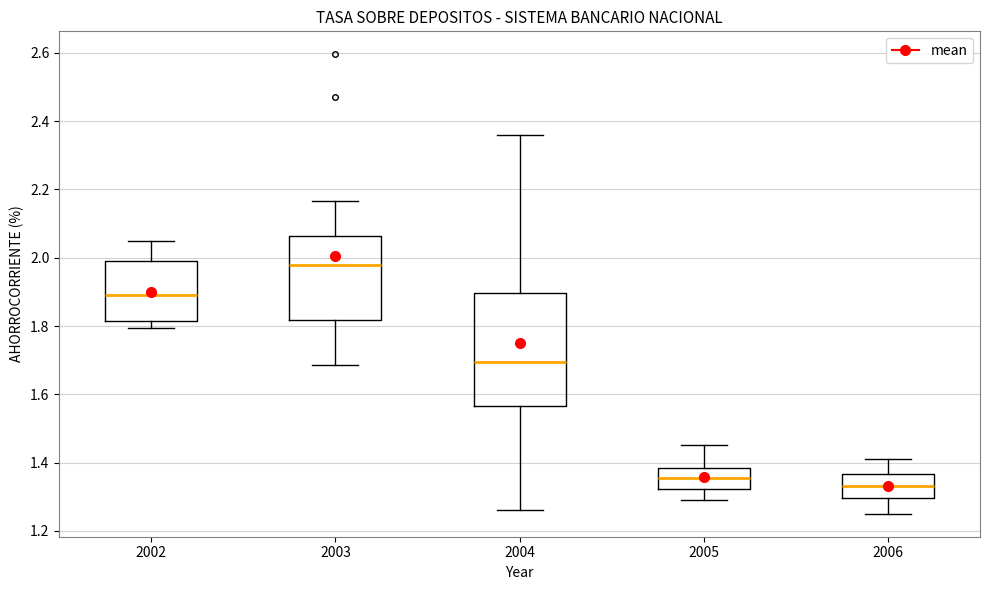

Reading left to right, transcribe this box plot: for each box, give where its median line is, the range the box spans, and where its two whiskers end, as read against the y-axis. The values are not printed on the chart, so give them approximately, as read against the axis.

2002: median 1.90, box 1.82 to 2.00, whiskers 1.80 to 2.06
2003: median 1.98, box 1.82 to 2.06, whiskers 1.68 to 2.16
2004: median 1.70, box 1.56 to 1.90, whiskers 1.26 to 2.36
2005: median 1.36, box 1.32 to 1.38, whiskers 1.30 to 1.46
2006: median 1.34, box 1.30 to 1.36, whiskers 1.26 to 1.42